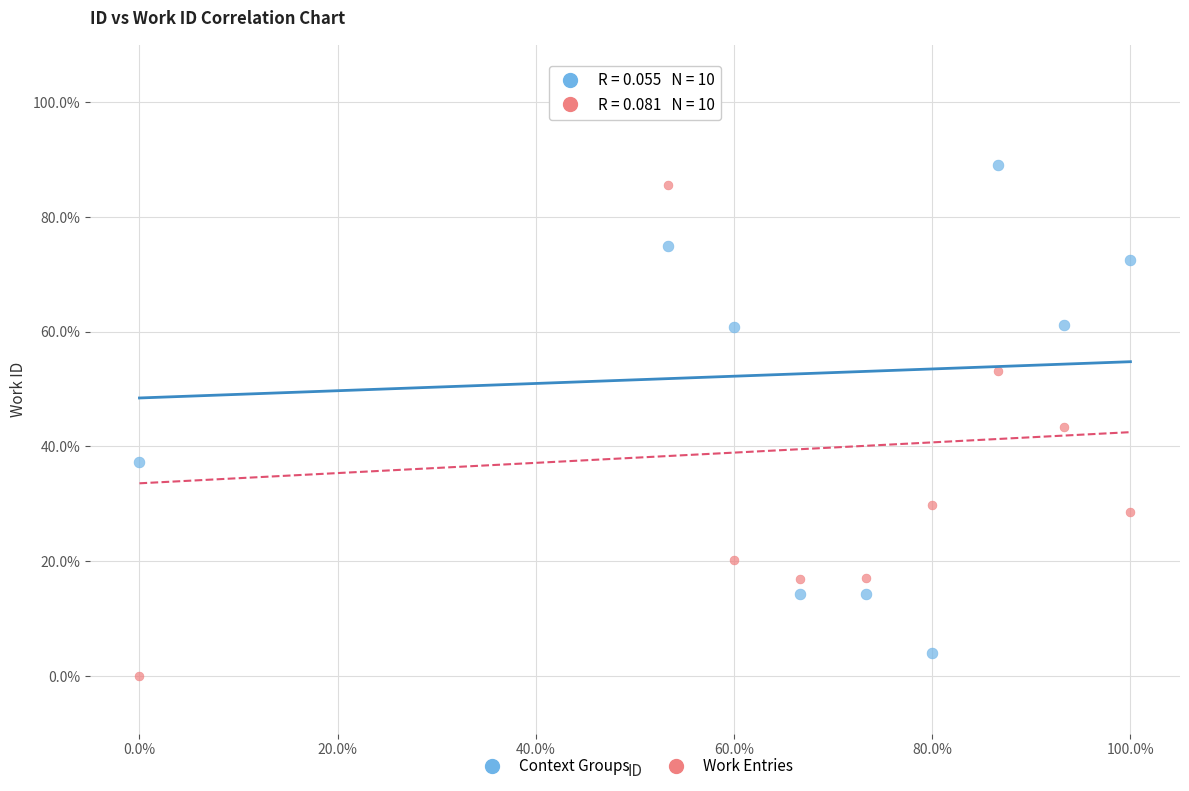

Which series has the widest spread of Y values?

Work Entries